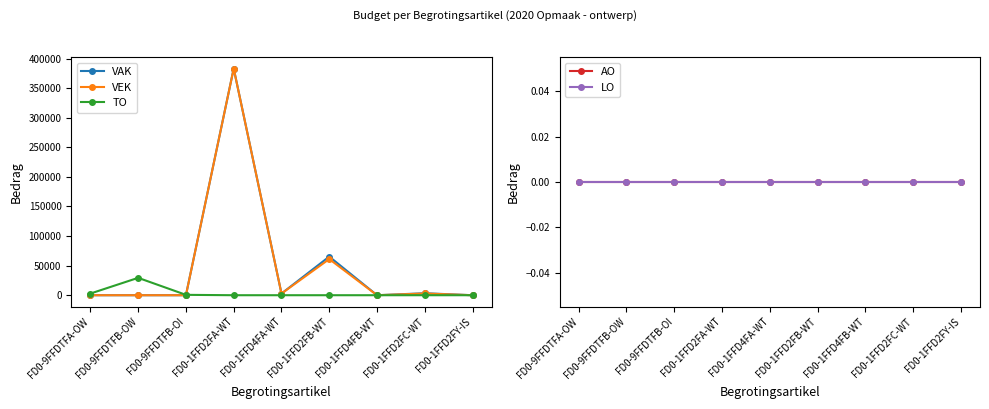

What is the label of the 7th point from the right?

FD0-9FFDTFB-OI